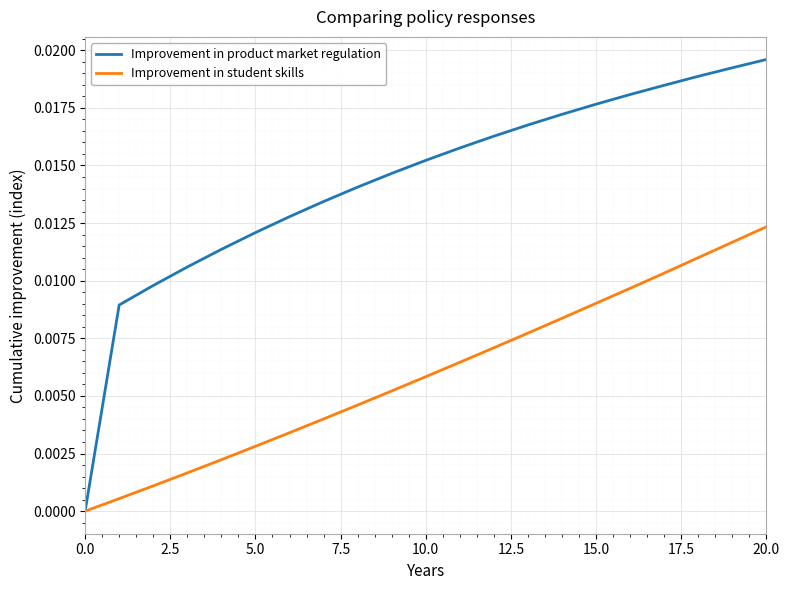

Which series has the largest range (max minus min)?

Improvement in product market regulation